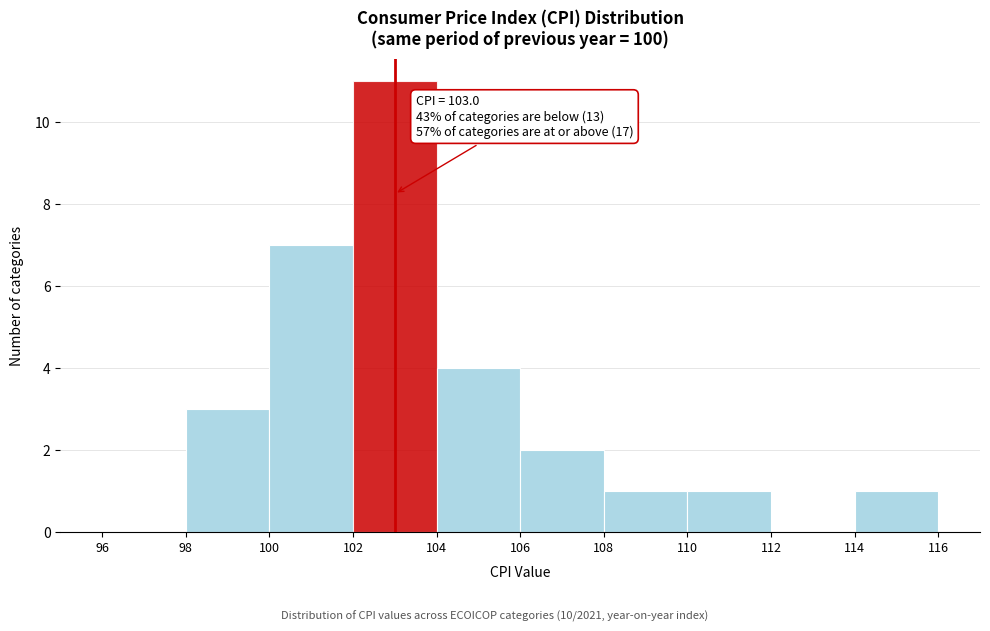

Which range on the x-axis has the tallest bar?

102 to 104